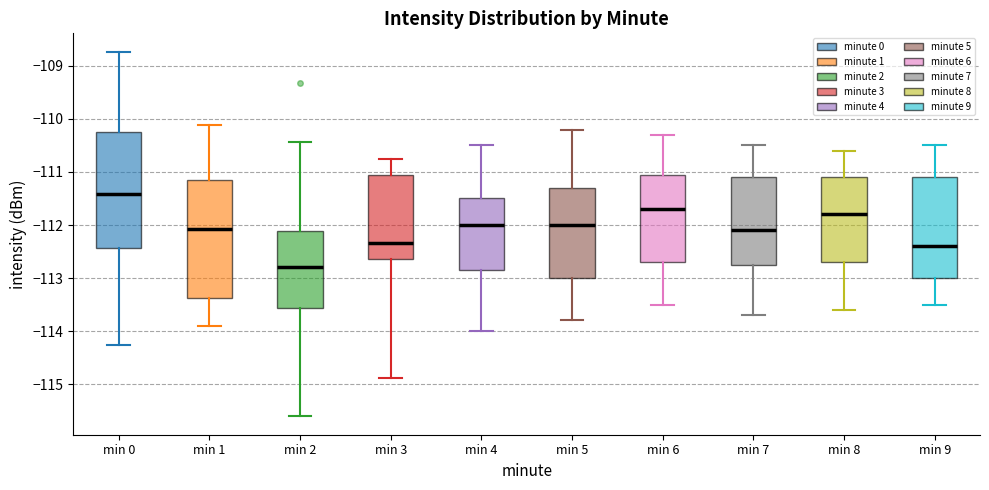

Reading left to right, transcribe this box plot: for each box, give where its median line is, the range the box spans, and where its two whiskers end, as read against the y-axis. The values are not printed on the chart, so give them approximately, as read against the axis.

min 0: median -111.4, box -112.4 to -110.2, whiskers -114.3 to -108.7
min 1: median -112.1, box -113.4 to -111.2, whiskers -113.9 to -110.1
min 2: median -112.8, box -113.6 to -112.1, whiskers -115.6 to -110.4
min 3: median -112.3, box -112.6 to -111.0, whiskers -114.9 to -110.8
min 4: median -112.0, box -112.8 to -111.5, whiskers -114.0 to -110.5
min 5: median -112.0, box -113.0 to -111.3, whiskers -113.8 to -110.2
min 6: median -111.7, box -112.7 to -111.0, whiskers -113.5 to -110.3
min 7: median -112.1, box -112.7 to -111.1, whiskers -113.7 to -110.5
min 8: median -111.8, box -112.7 to -111.1, whiskers -113.6 to -110.6
min 9: median -112.4, box -113.0 to -111.1, whiskers -113.5 to -110.5